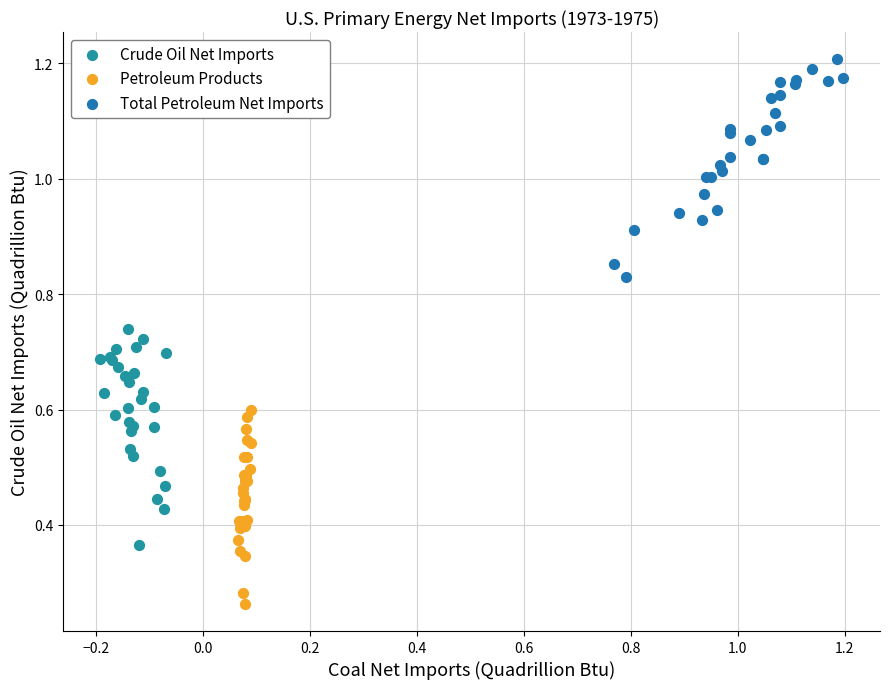

What are all the series names shown in the legend?

Crude Oil Net Imports, Petroleum Products, Total Petroleum Net Imports